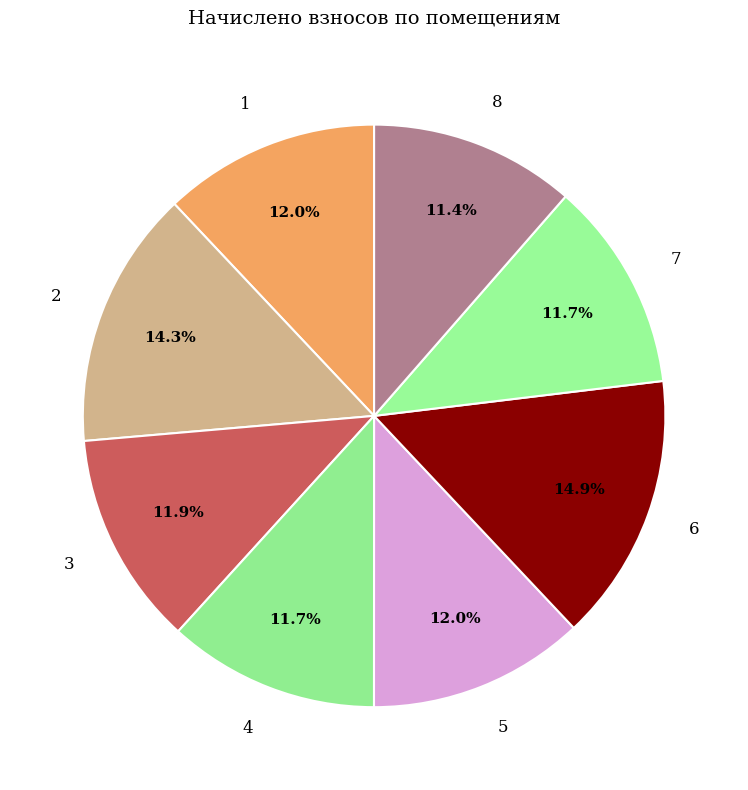

What is the largest slice in the pie chart?

6